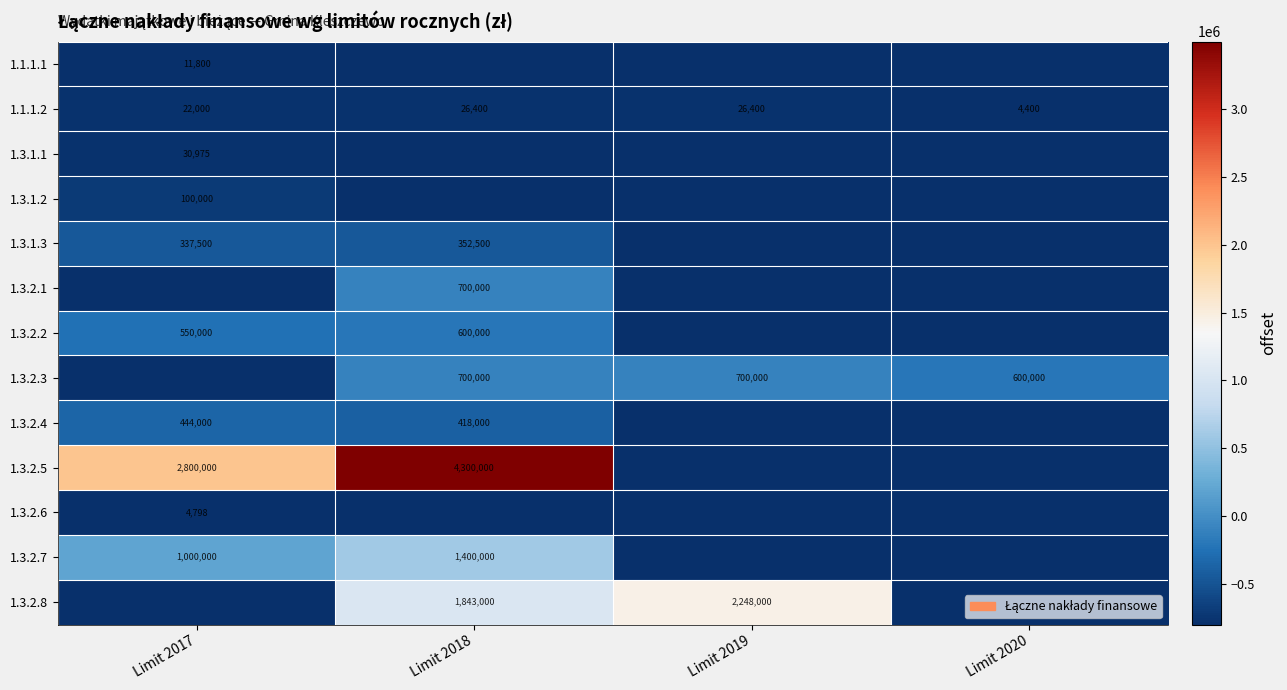

What is the difference between the highest and lowest values at Limit 2019?

2248000.0